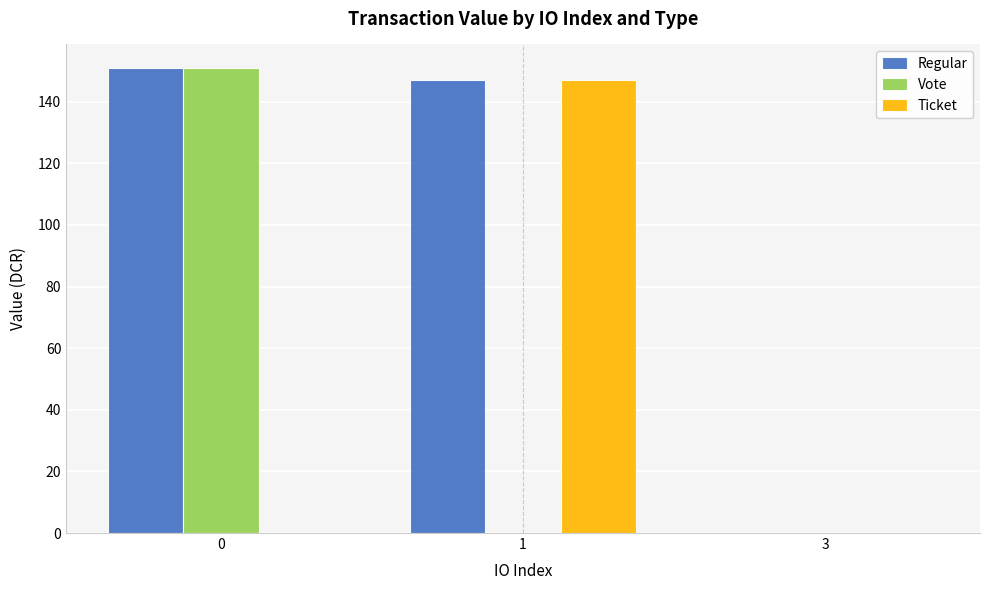

True or false: Vote has a value of 0.0 at 1.

True